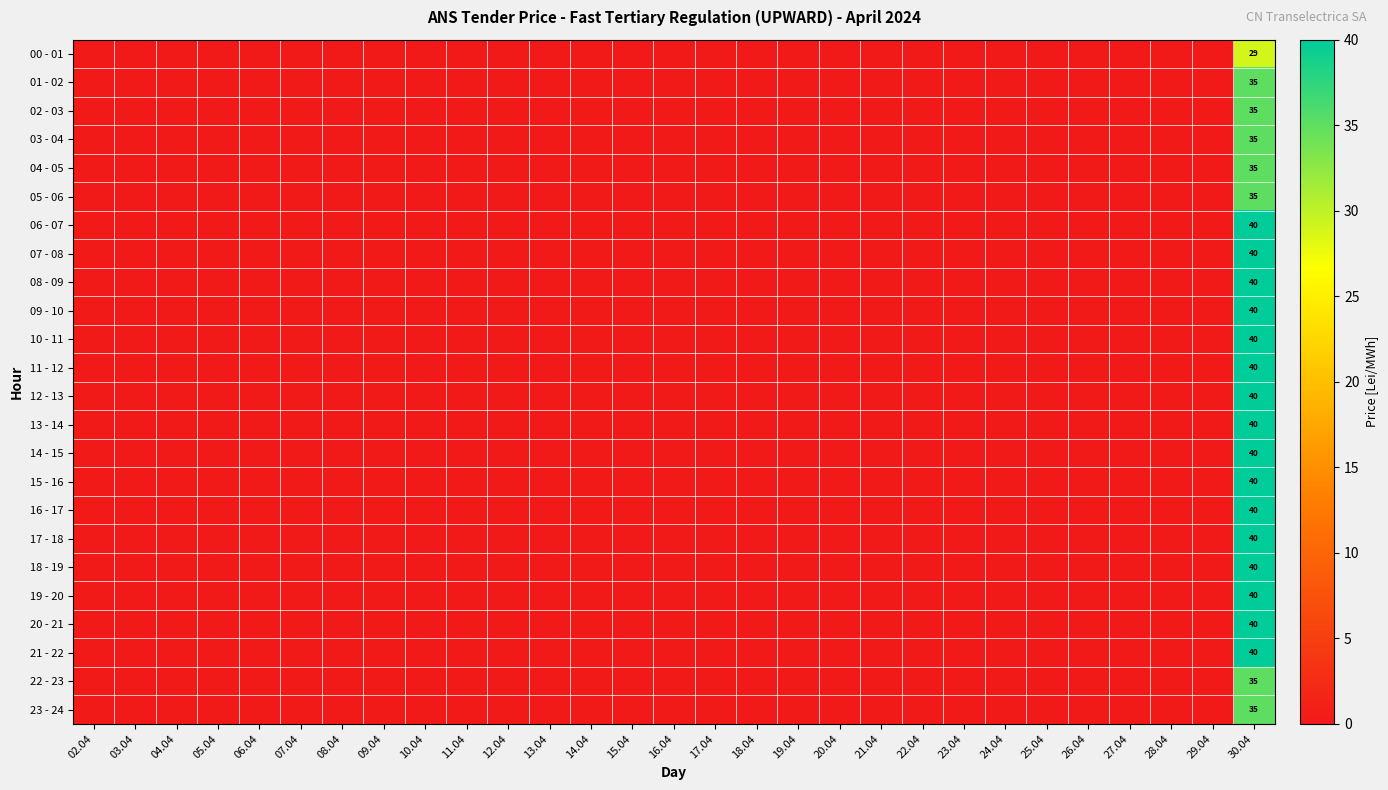

Which series has the largest total across all categories?

06 - 07